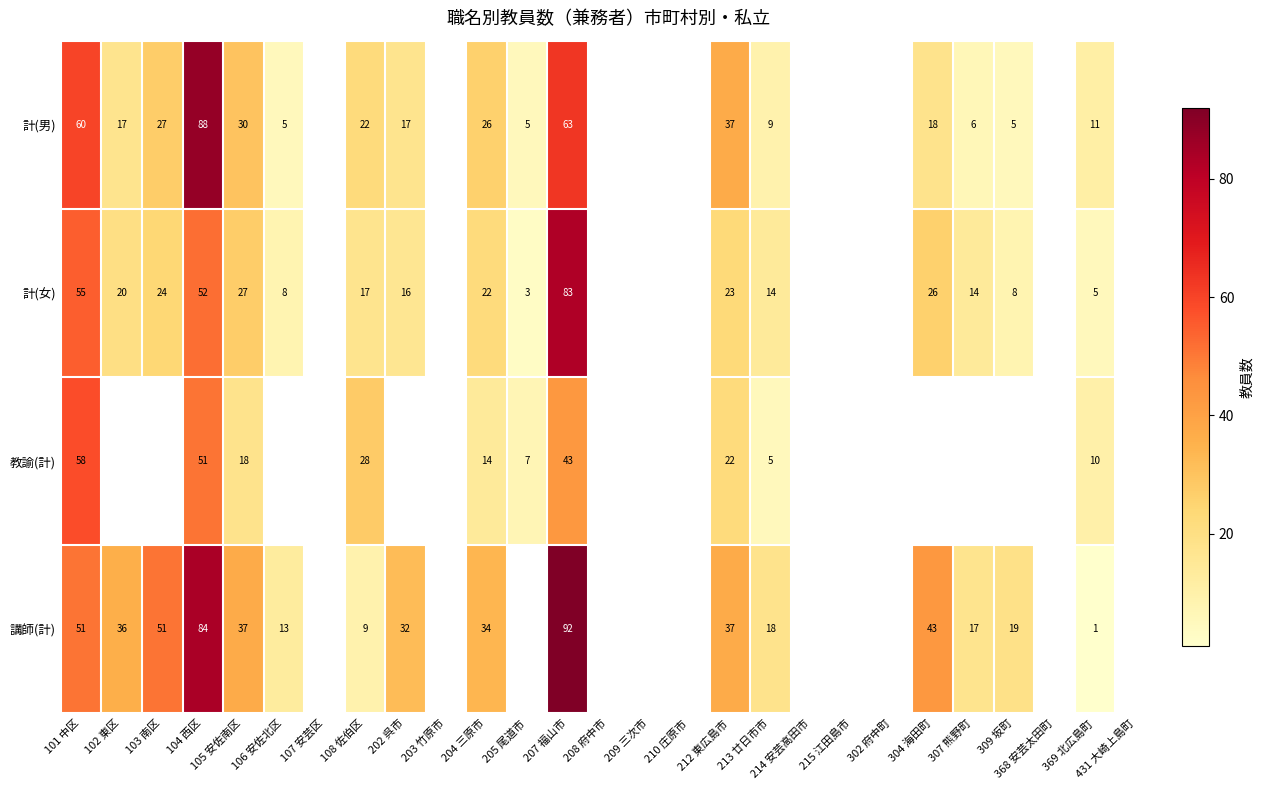

Is the value of 計(女) at 106 安佐北区 greater than the value of 講師(計) at 101 中区?

No